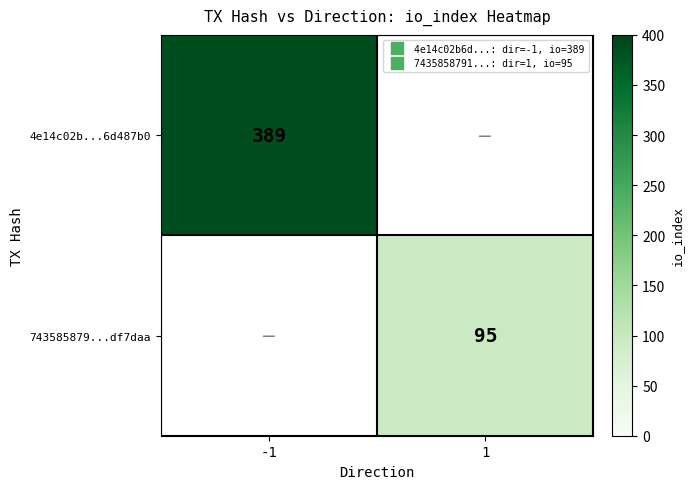

Which series has the largest total across all categories?

4e14c02b...6d487b0